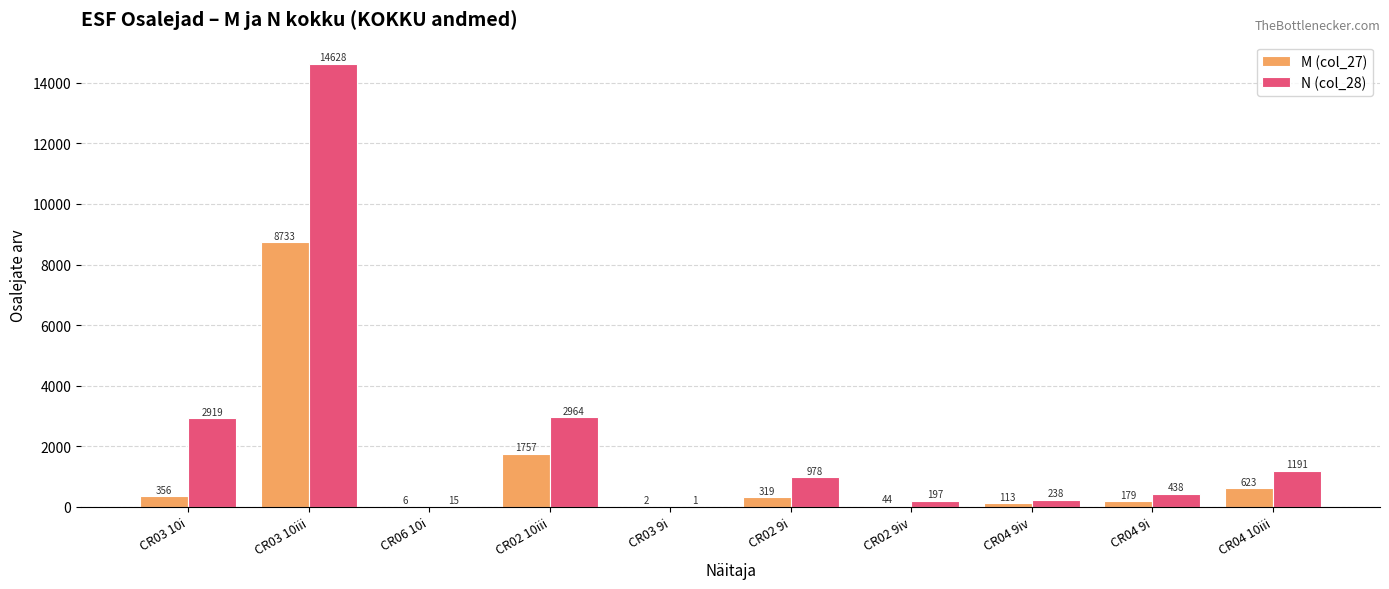

What is the highest value of the M (col_27) series?

8733